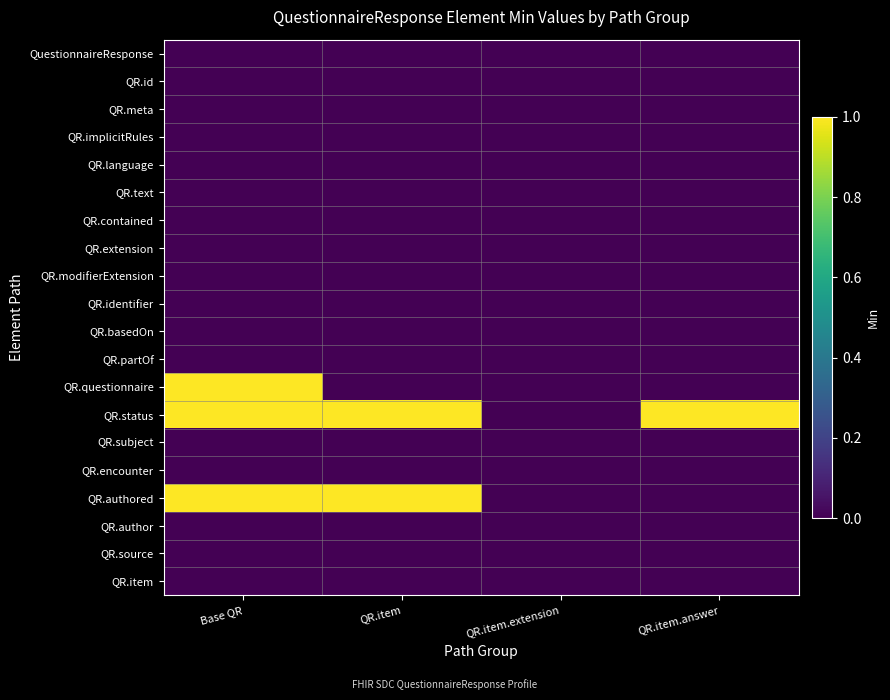

Reading left to right, what are all the values shown in this chart?

QuestionnaireResponse: Base QR=0	QR.item=0	QR.item.extension=0	QR.item.answer=0
QR.id: Base QR=0	QR.item=0	QR.item.extension=0	QR.item.answer=0
QR.meta: Base QR=0	QR.item=0	QR.item.extension=0	QR.item.answer=0
QR.implicitRules: Base QR=0	QR.item=0	QR.item.extension=0	QR.item.answer=0
QR.language: Base QR=0	QR.item=0	QR.item.extension=0	QR.item.answer=0
QR.text: Base QR=0	QR.item=0	QR.item.extension=0	QR.item.answer=0
QR.contained: Base QR=0	QR.item=0	QR.item.extension=0	QR.item.answer=0
QR.extension: Base QR=0	QR.item=0	QR.item.extension=0	QR.item.answer=0
QR.modifierExtension: Base QR=0	QR.item=0	QR.item.extension=0	QR.item.answer=0
QR.identifier: Base QR=0	QR.item=0	QR.item.extension=0	QR.item.answer=0
QR.basedOn: Base QR=0	QR.item=0	QR.item.extension=0	QR.item.answer=0
QR.partOf: Base QR=0	QR.item=0	QR.item.extension=0	QR.item.answer=0
QR.questionnaire: Base QR=1	QR.item=0	QR.item.extension=0	QR.item.answer=0
QR.status: Base QR=1	QR.item=1	QR.item.extension=0	QR.item.answer=1
QR.subject: Base QR=0	QR.item=0	QR.item.extension=0	QR.item.answer=0
QR.encounter: Base QR=0	QR.item=0	QR.item.extension=0	QR.item.answer=0
QR.authored: Base QR=1	QR.item=1	QR.item.extension=0	QR.item.answer=0
QR.author: Base QR=0	QR.item=0	QR.item.extension=0	QR.item.answer=0
QR.source: Base QR=0	QR.item=0	QR.item.extension=0	QR.item.answer=0
QR.item: Base QR=0	QR.item=0	QR.item.extension=0	QR.item.answer=0